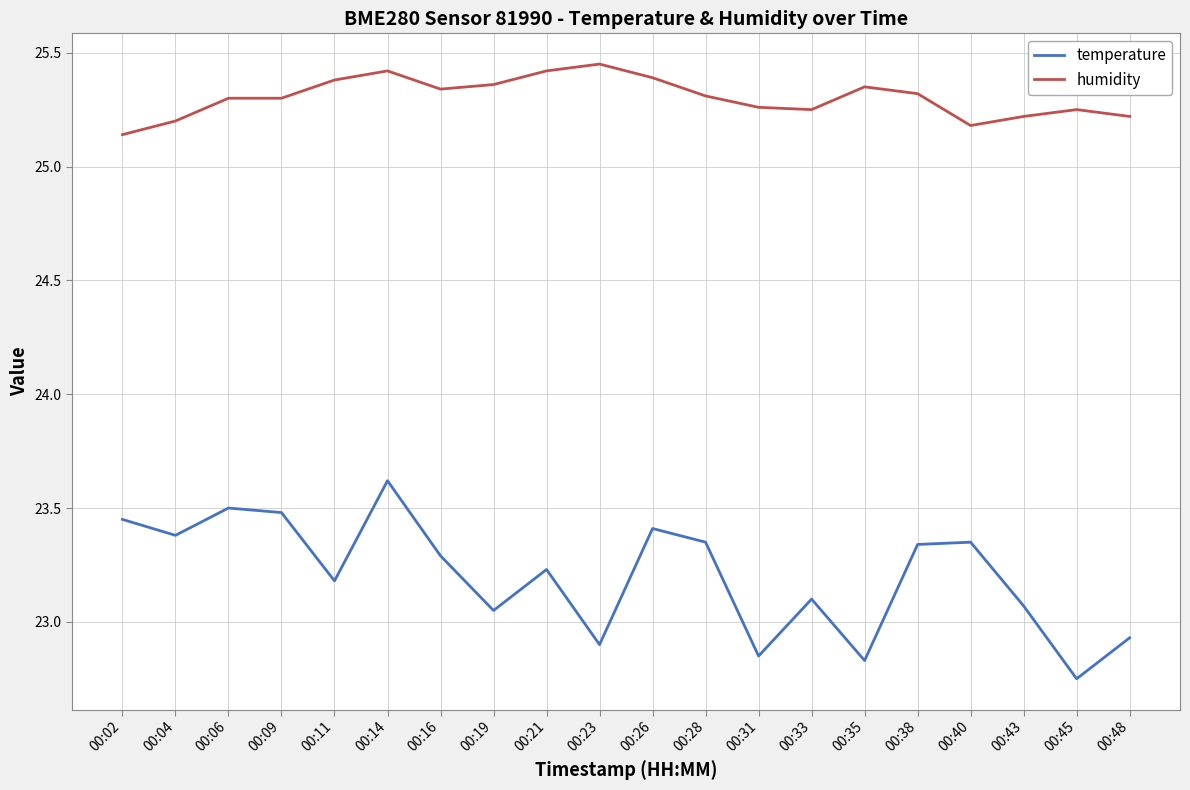

True or false: temperature and humidity intersect in this chart.

False